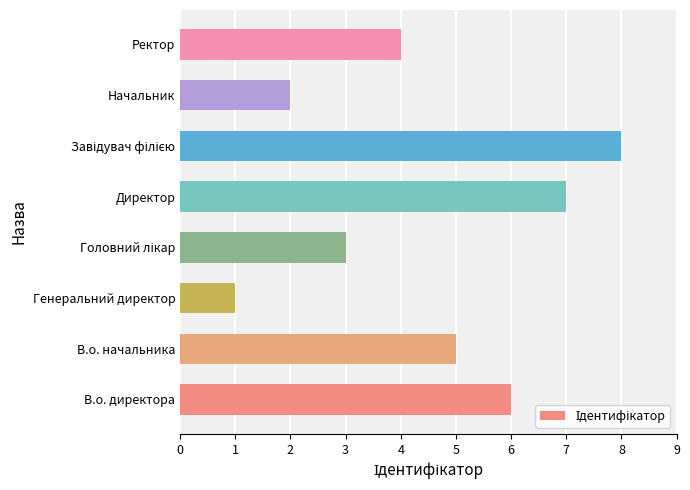

Are the bars horizontal?

Yes